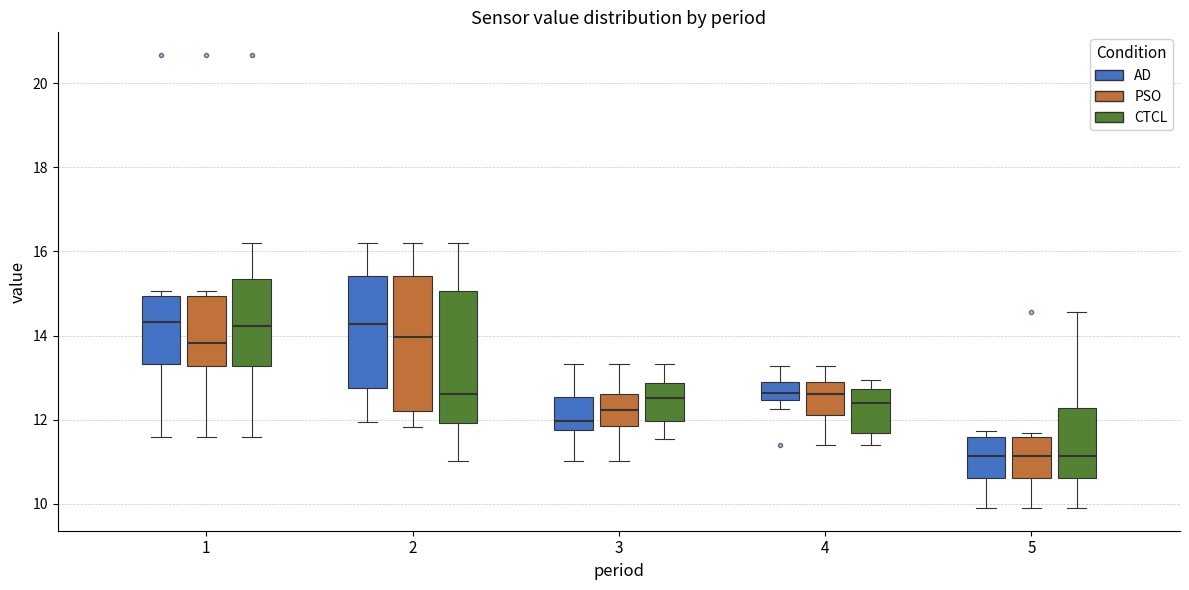

Reading left to right, transcribe this box plot: for each box, give where its median line is, the range the box spans, and where its two whiskers end, as read against the y-axis. The values are not printed on the chart, so give them approximately, as read against the axis.

1 (AD): median 14.4, box 13.4 to 15.0, whiskers 11.6 to 15.0 (just above the box's upper edge)
1 (PSO): median 13.8, box 13.2 to 15.0, whiskers 11.6 to 15.0 (just above the box's upper edge)
1 (CTCL): median 14.2, box 13.2 to 15.4, whiskers 11.6 to 16.2
2 (AD): median 14.2, box 12.8 to 15.4, whiskers 12.0 to 16.2
2 (PSO): median 14.0, box 12.2 to 15.4, whiskers 11.8 to 16.2
2 (CTCL): median 12.6, box 12.0 to 15.0, whiskers 11.0 to 16.2
3 (AD): median 12.0, box 11.8 to 12.6, whiskers 11.0 to 13.4
3 (PSO): median 12.2, box 11.8 to 12.6, whiskers 11.0 to 13.4
3 (CTCL): median 12.6, box 12.0 to 12.8, whiskers 11.6 to 13.4
4 (AD): median 12.6, box 12.4 to 12.8, whiskers 12.2 to 13.2
4 (PSO): median 12.6, box 12.2 to 12.8, whiskers 11.4 to 13.2
4 (CTCL): median 12.4, box 11.6 to 12.8, whiskers 11.4 to 13.0
5 (AD): median 11.2, box 10.6 to 11.6, whiskers 10.0 to 11.8
5 (PSO): median 11.2, box 10.6 to 11.6, whiskers 10.0 to 11.6 (just above the box's upper edge)
5 (CTCL): median 11.2, box 10.6 to 12.2, whiskers 10.0 to 14.6